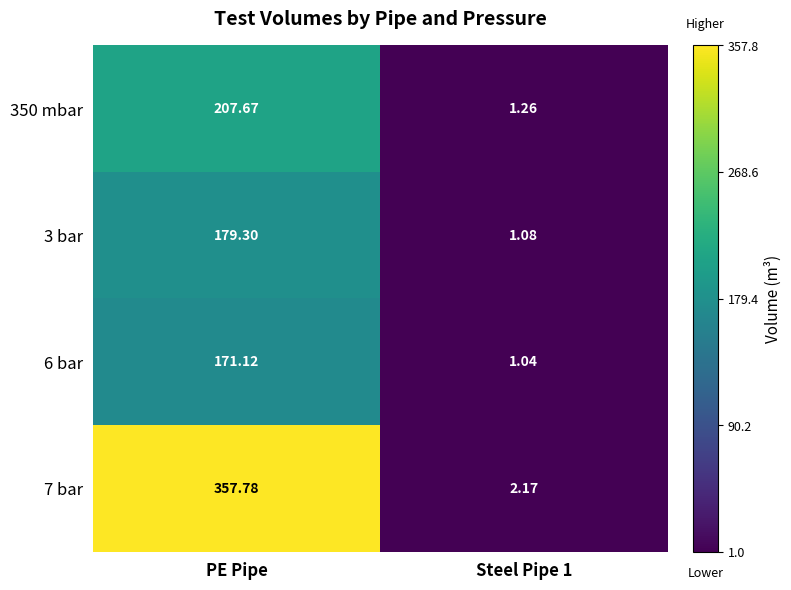

Where does the 350 mbar series first go above 207?

PE Pipe